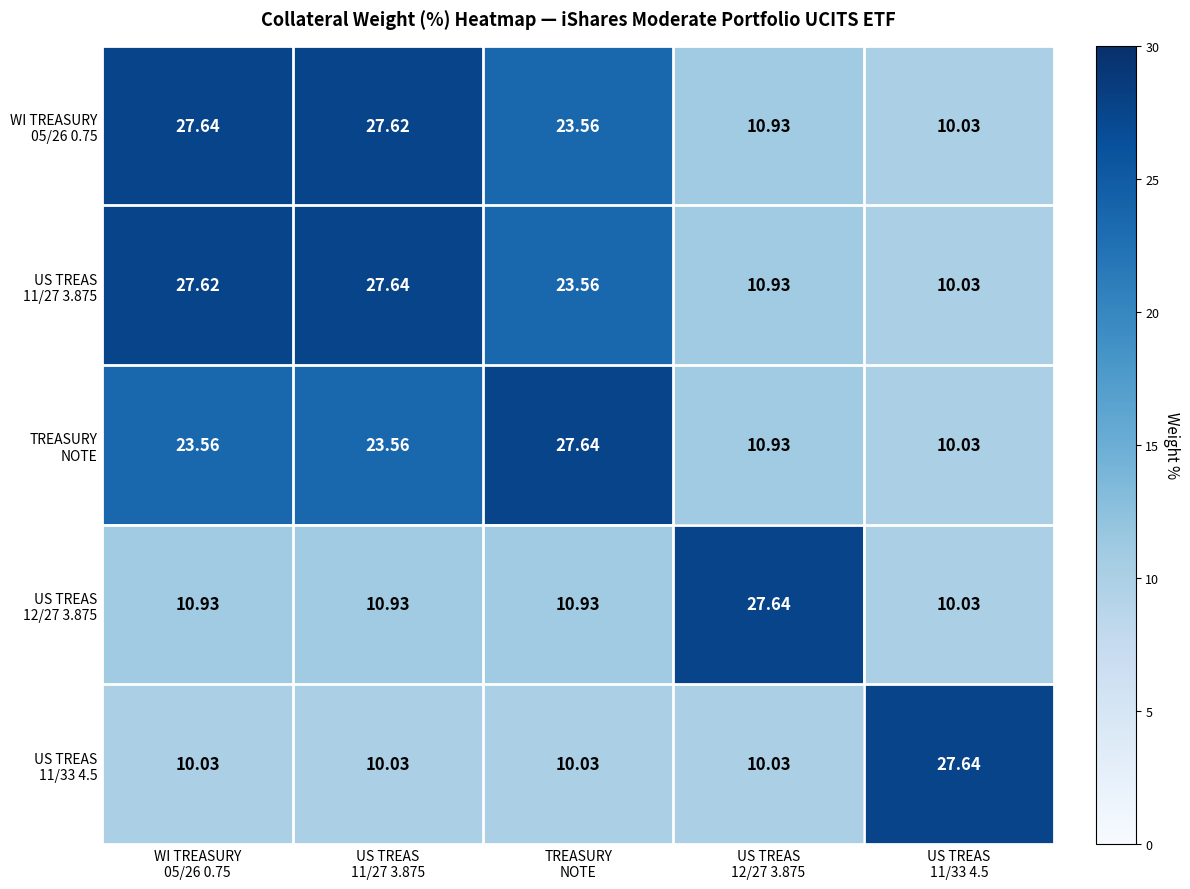

Count the number of categories in the chart.

5